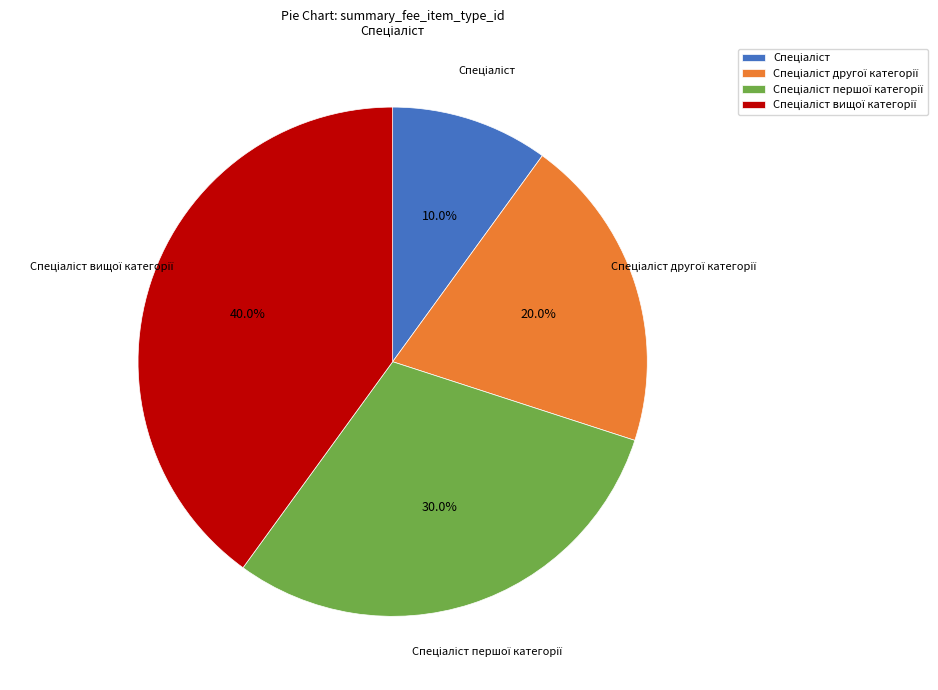

Is there any slice that represents more than half of the pie?

No